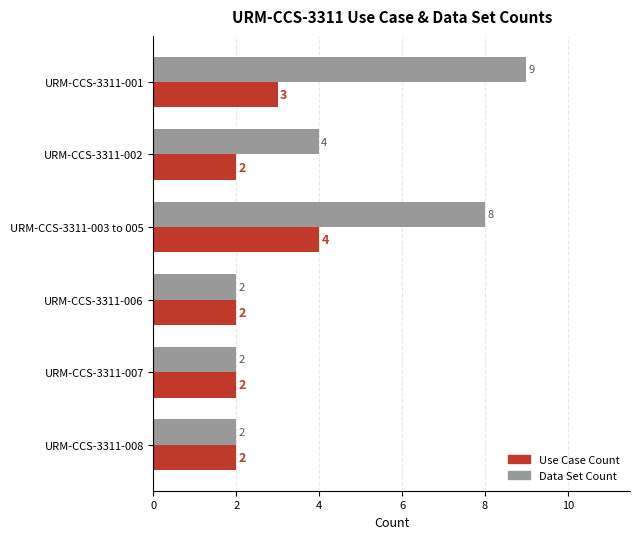

Where is Data Set Count nearest to the value 5?

URM-CCS-3311-002